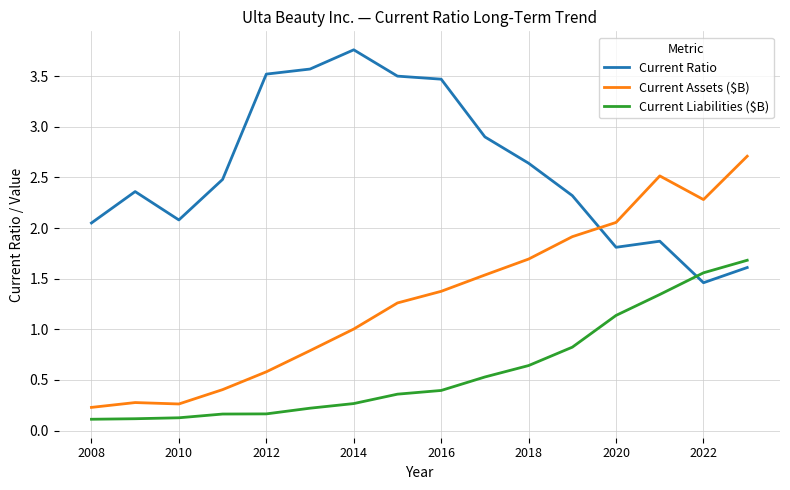

Which series has the largest range (max minus min)?

Current Assets ($B)